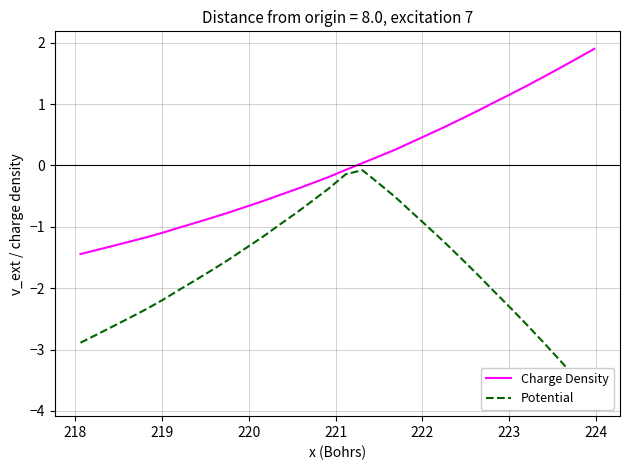

How many distinct data groups are displayed?

2